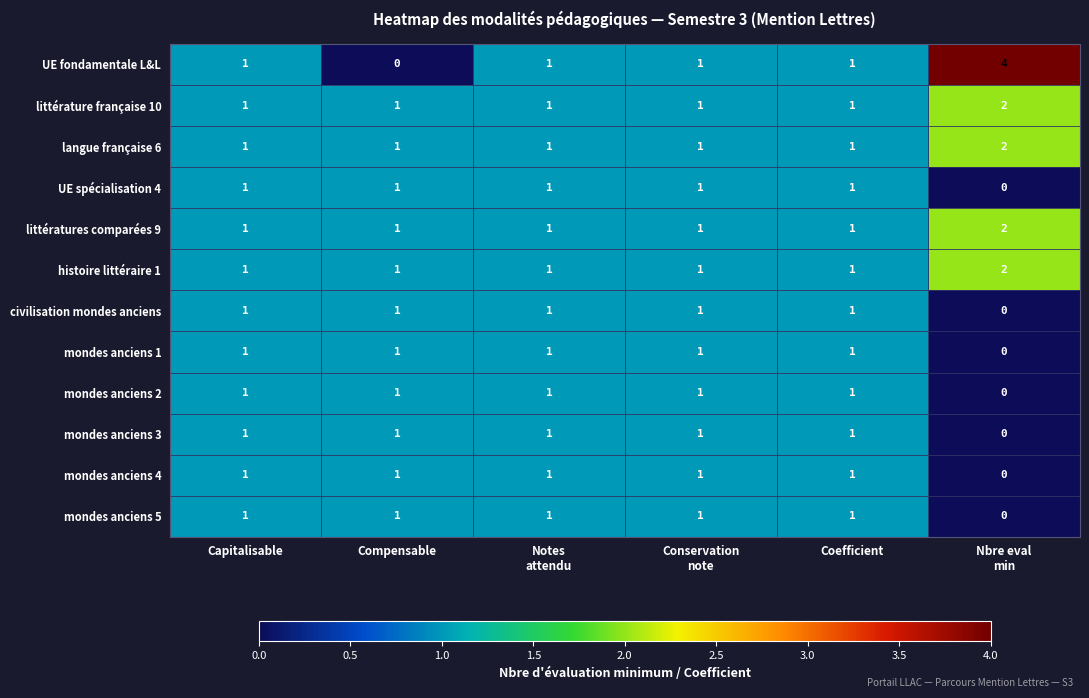

How many mondes anciens 5 values are between 1 and 2?

5